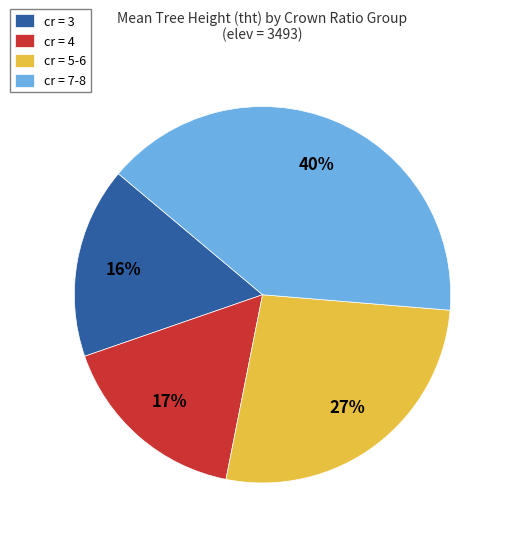

Combined, do cr = 7-8 and cr = 4 account for over 50%?

Yes